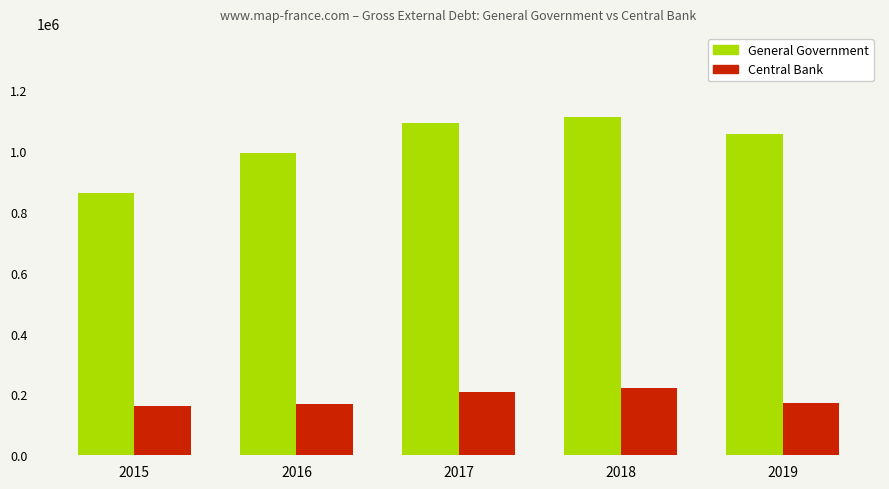

At which label does General Government first exceed 1054770?

2017